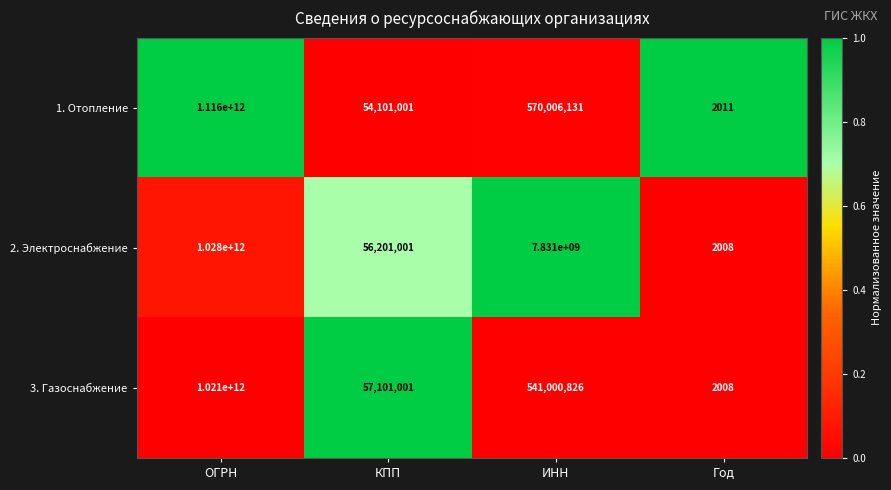

The 2. Электроснабжение series shows 7831000000 at ИНН. True or false?

True